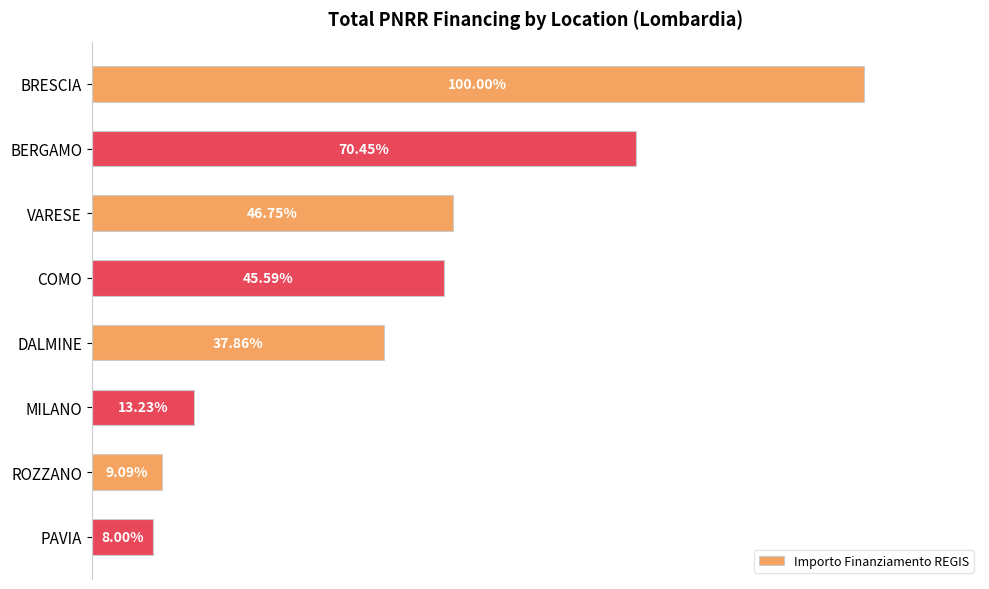

What is the label of the 8th bar from the top?

PAVIA